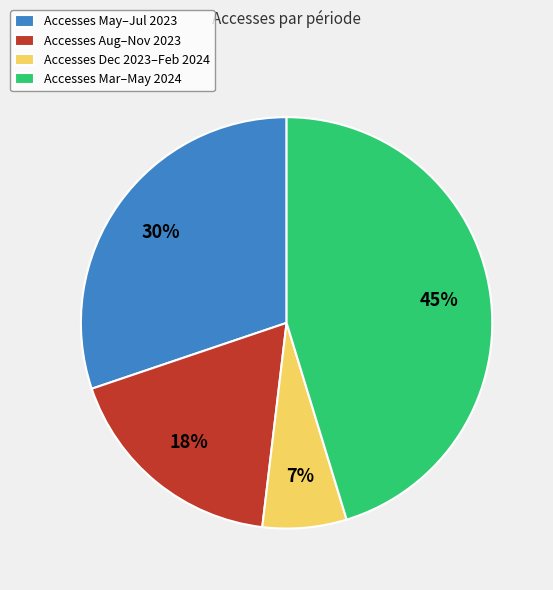

Is Accesses Mar–May 2024 the majority of the pie?

No